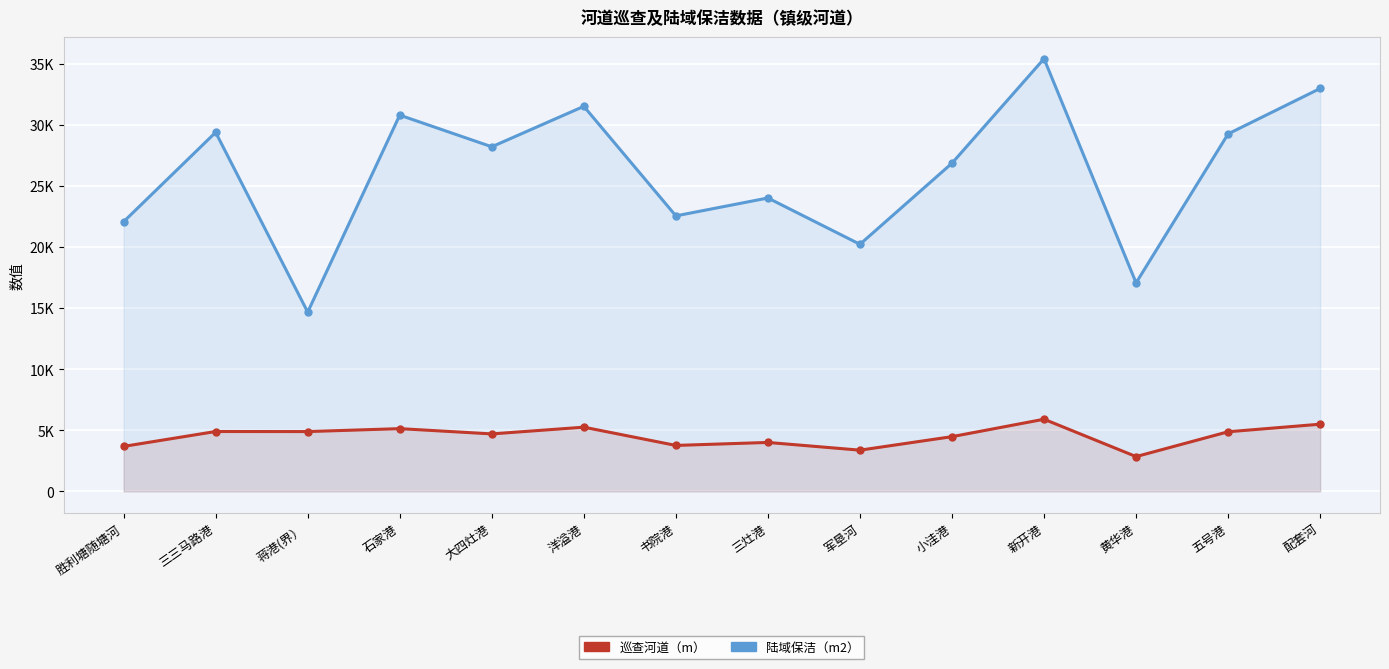

At 书院港, list the series in order from largest to smallest.

陆域保洁（m2）, 巡查河道（m）